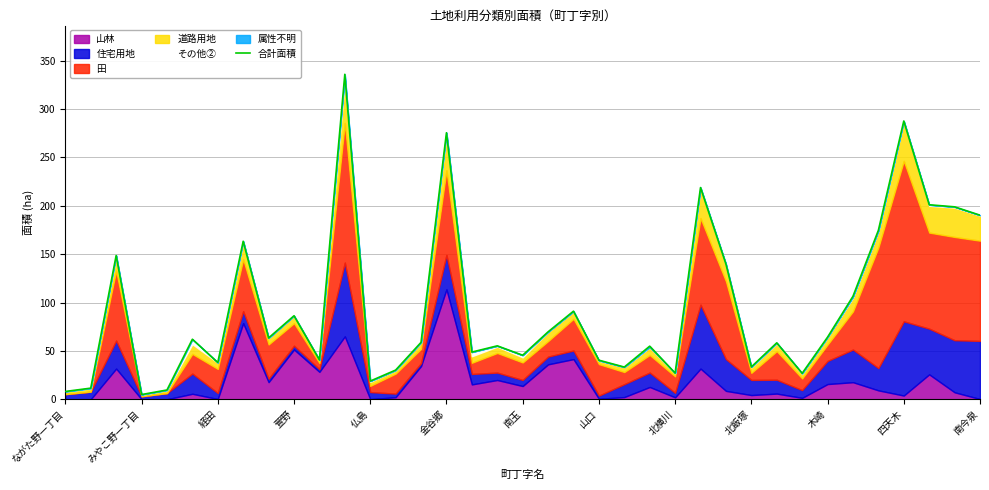

Reading left to right, extract all data points from this chart.

8.0	11.5	148.6	4.8	9.6	62.0	38.0	163.3	63.4	86.3	40.7	336.0	18.8	30.1	58.8	275.5	48.8	55.2	45.5	69.7	91.1	40.4	33.3	54.9	27.1	218.9	139.7	33.4	58.3	26.8	64.2	106.4	174.7	287.7	201.1	198.9	190.3